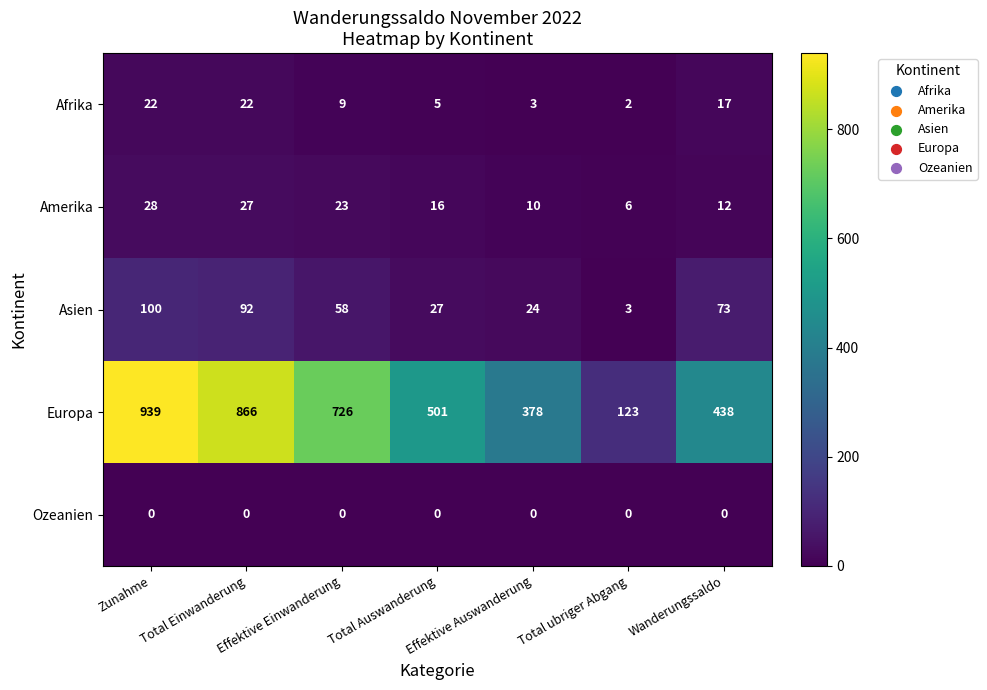

At Effektive Auswanderung, list the series in order from smallest to largest.

Ozeanien, Afrika, Amerika, Asien, Europa